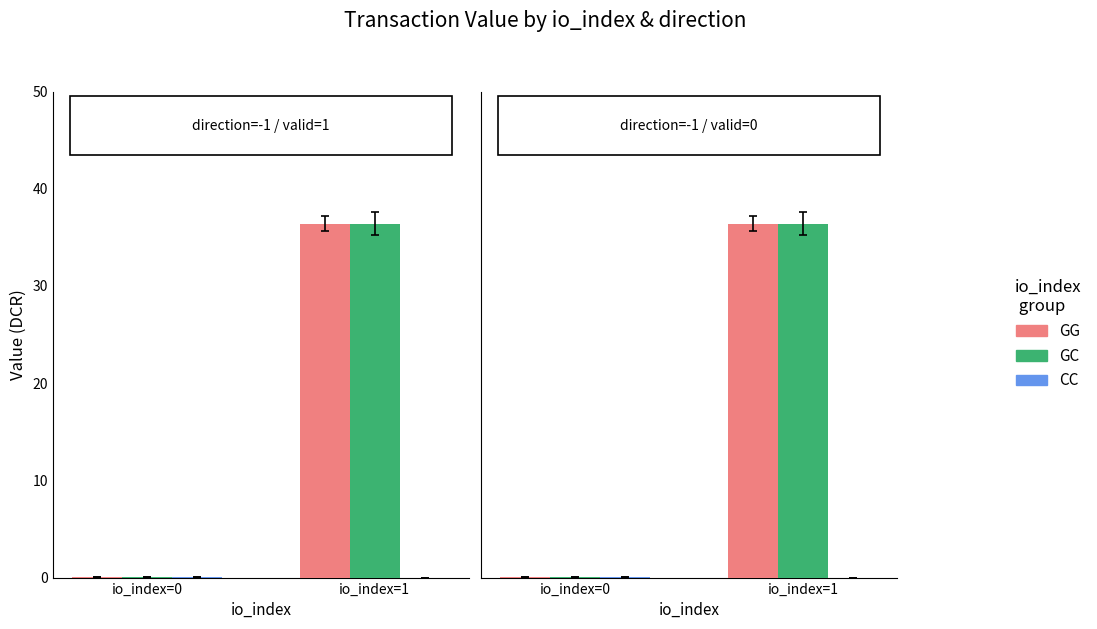

At which label does GG reach its minimum?

io_index=0